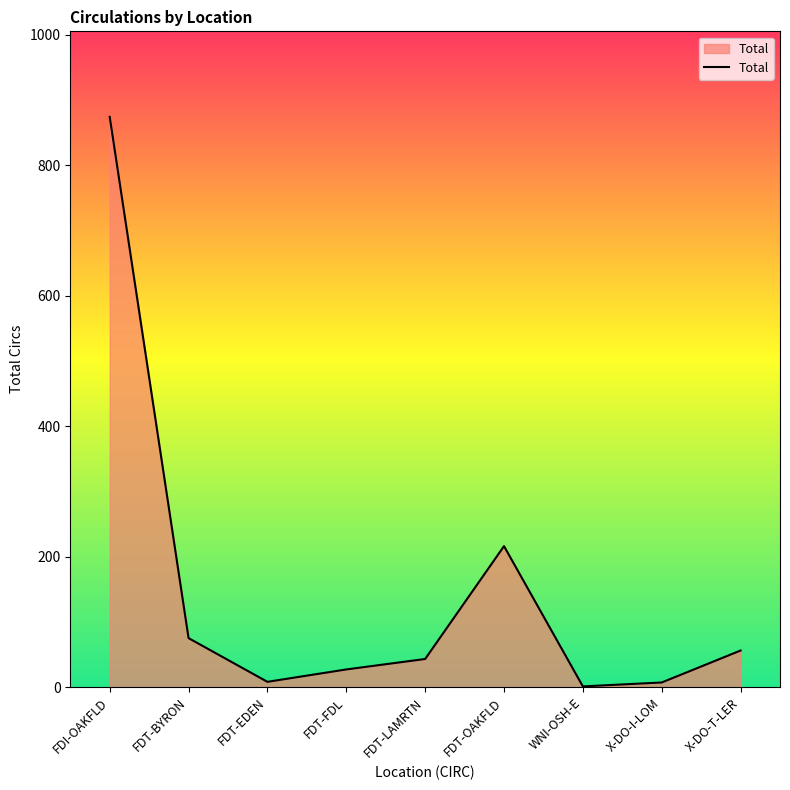

Where does the data first go above 43?

FDI-OAKFLD